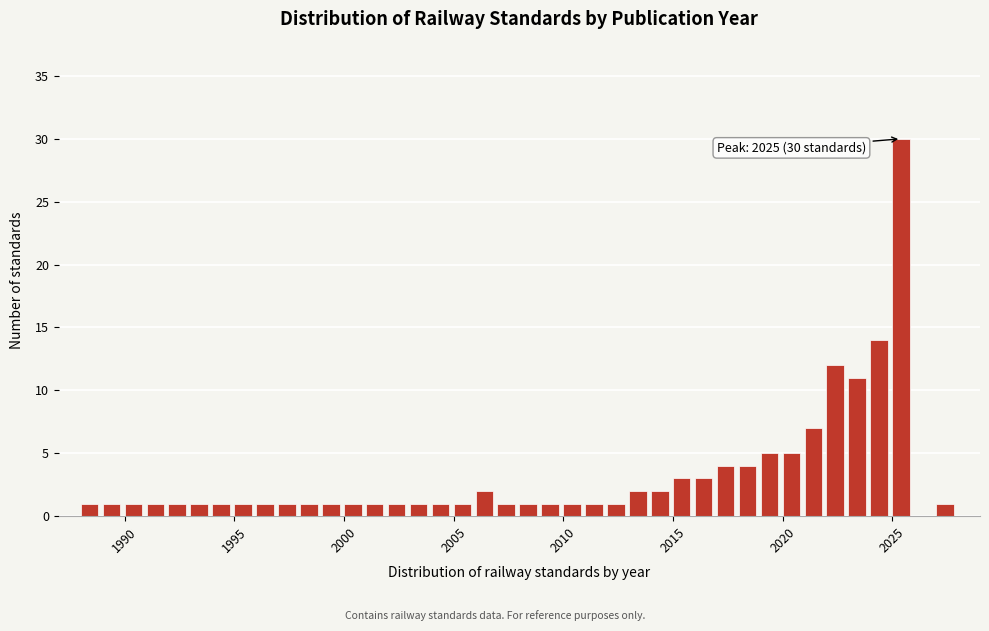

Around what value on the x-axis is the tallest bar? Give the approximate position of its centre, as read against the axis.

2025.5